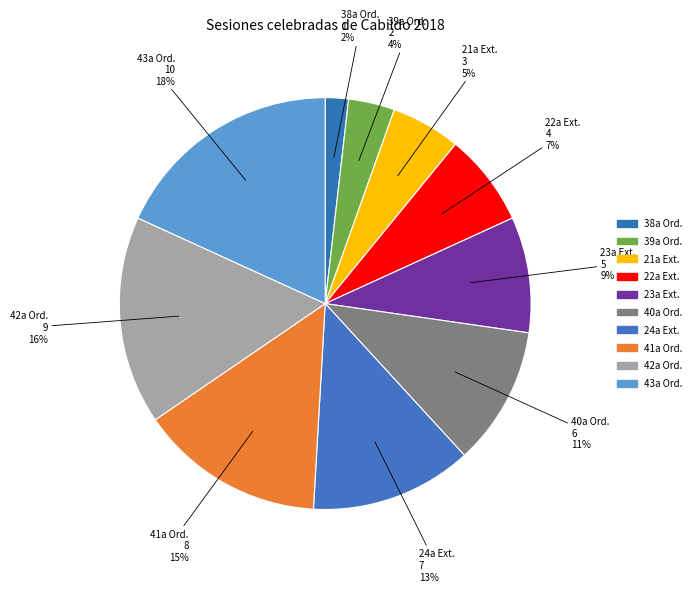

Which category has the biggest portion of the pie?

43a Ord.